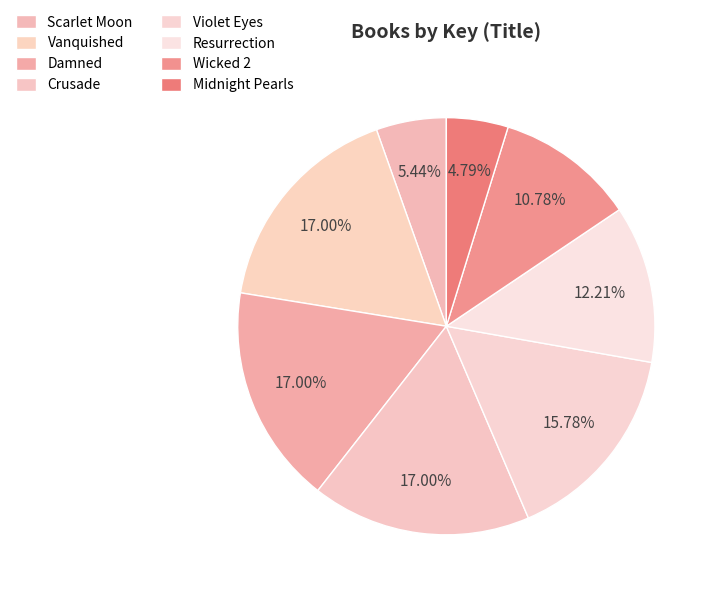

Which category has the smallest portion of the pie?

Midnight Pearls